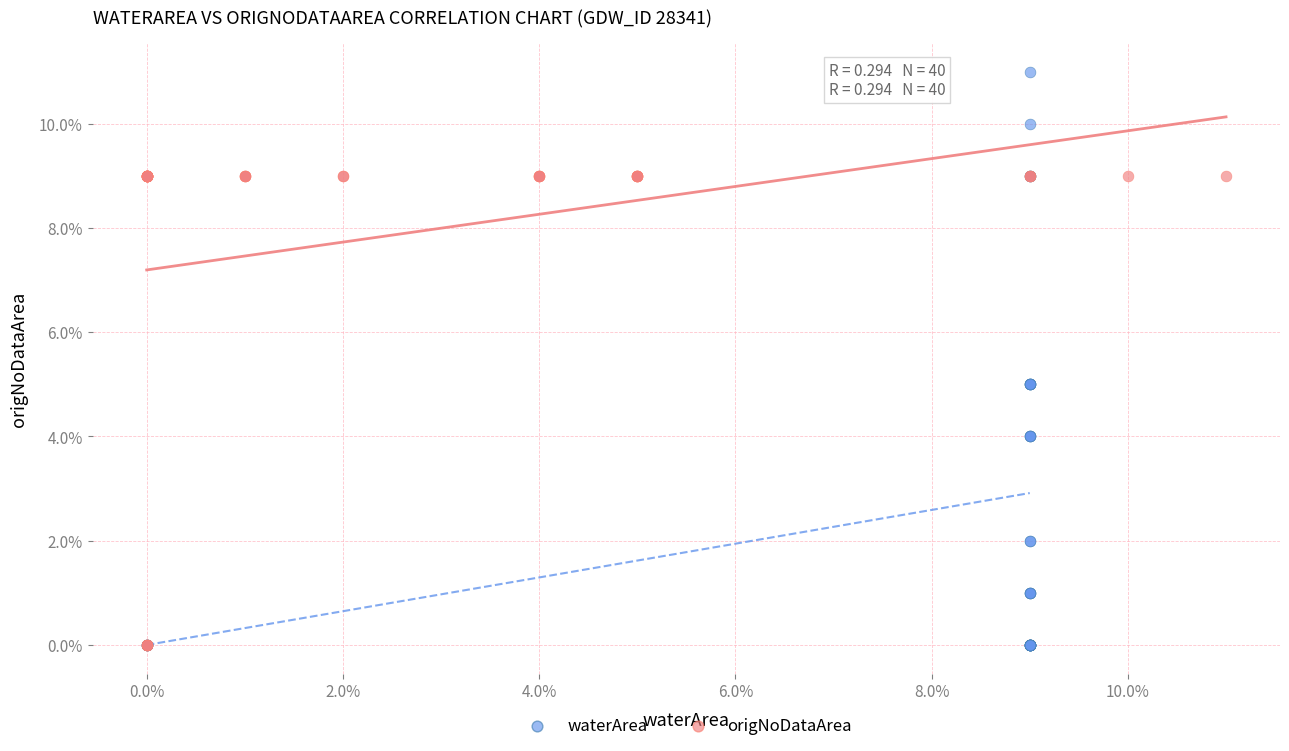

Which series contains the highest Y value?

waterArea